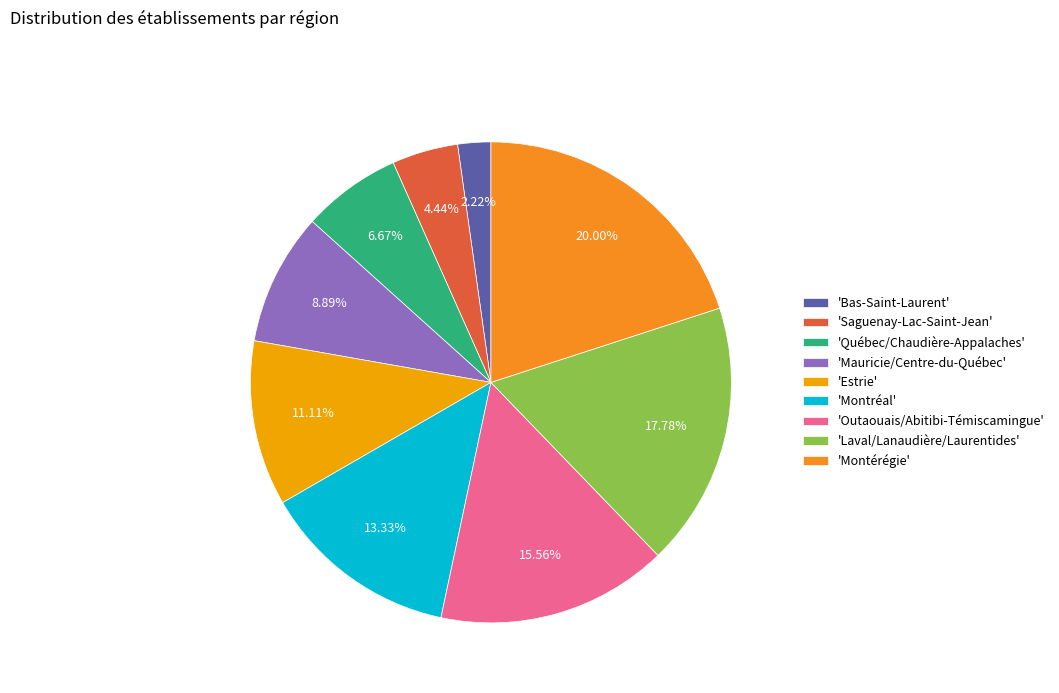

Combined, do 'Laval/Lanaudière/Laurentides' and 'Estrie' account for over 50%?

No